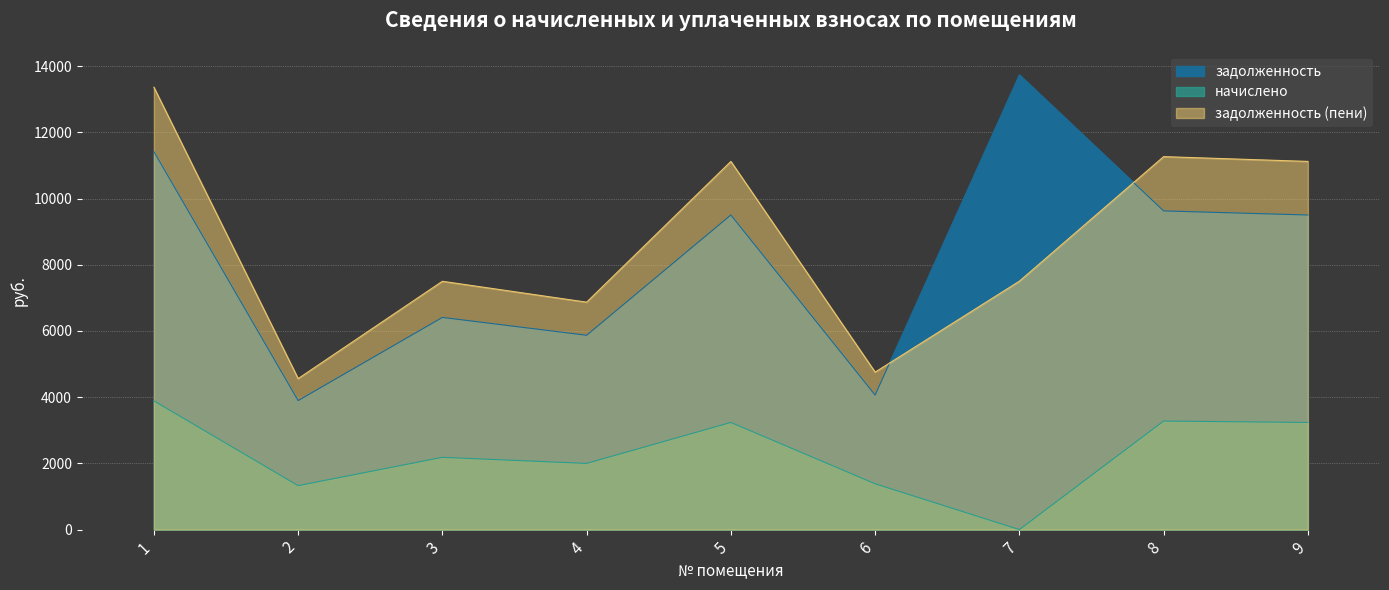

Reading left to right, list all the values displayed in this chart.

задолженность: 11420.2	3897.9	6410.3	5871.0	9504.3	4065.1	13741.2	9628.0	9504.3
задолженность (пени): 13364.9	4561.7	7501.9	6870.8	11122.8	4757.4	7504.6	11267.5	11122.8